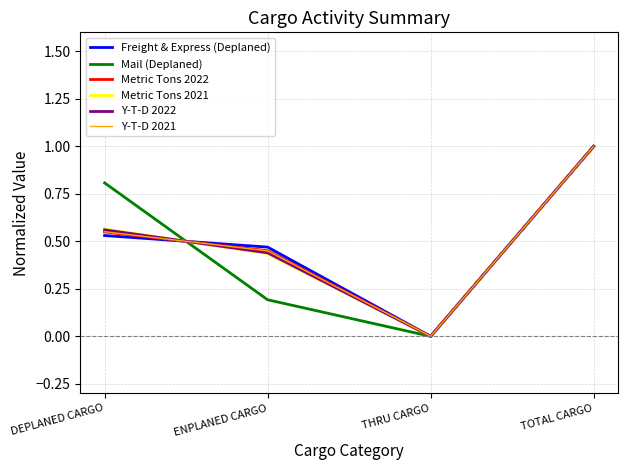

Is it true that Metric Tons 2022 equals 0.0 at THRU CARGO?

True